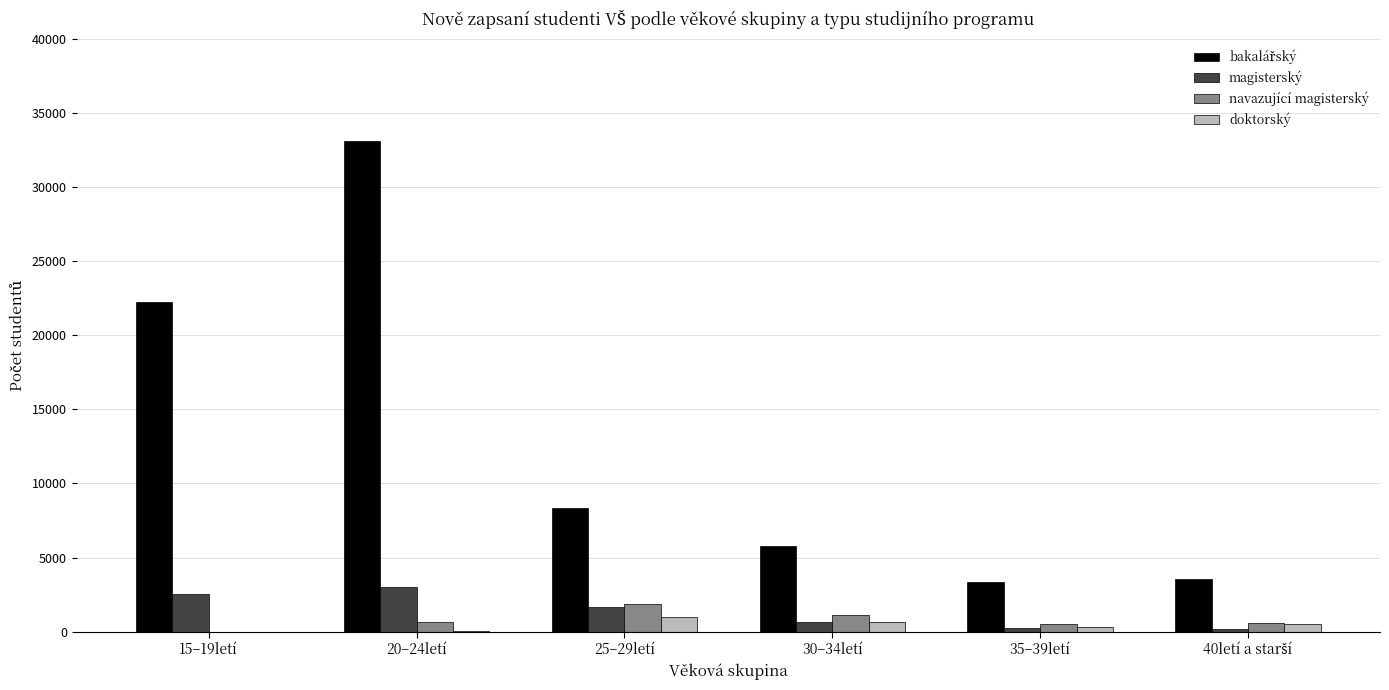

The value of magisterský at 20–24letí is 4255. True or false?

False